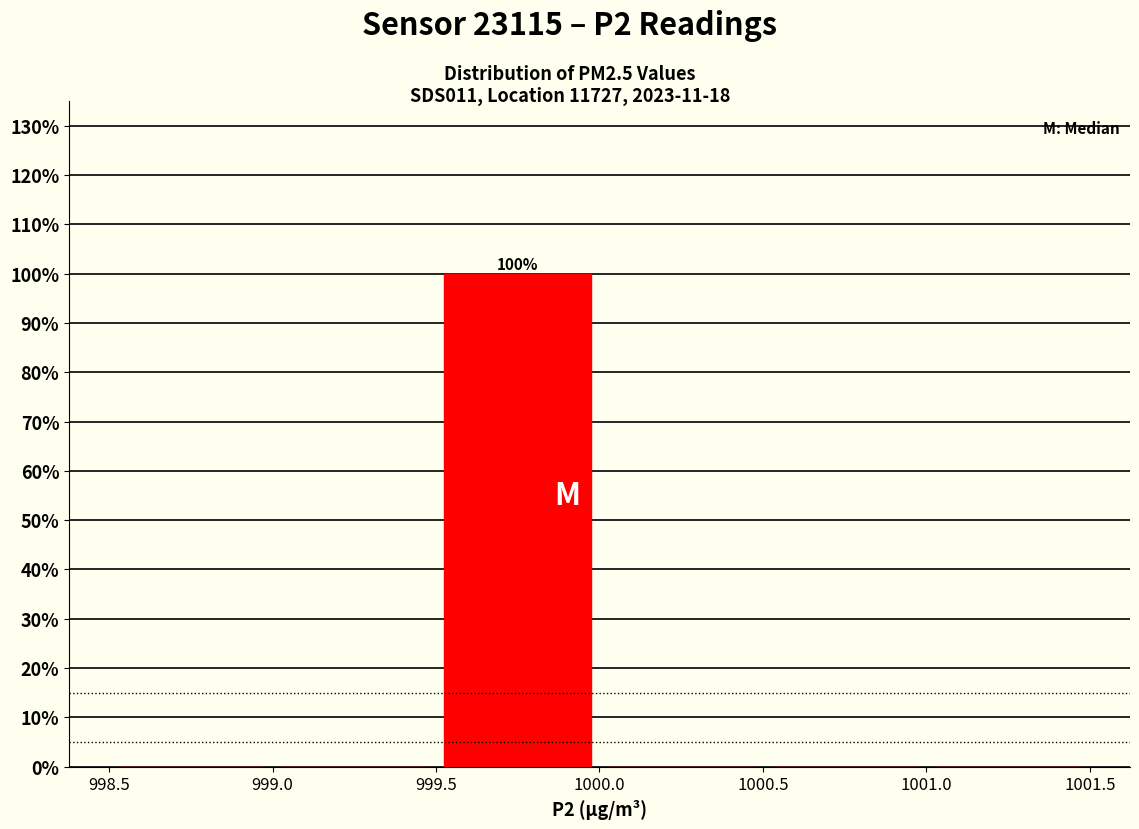

Which range on the x-axis has the tallest bar?

999.5 to 1000.0